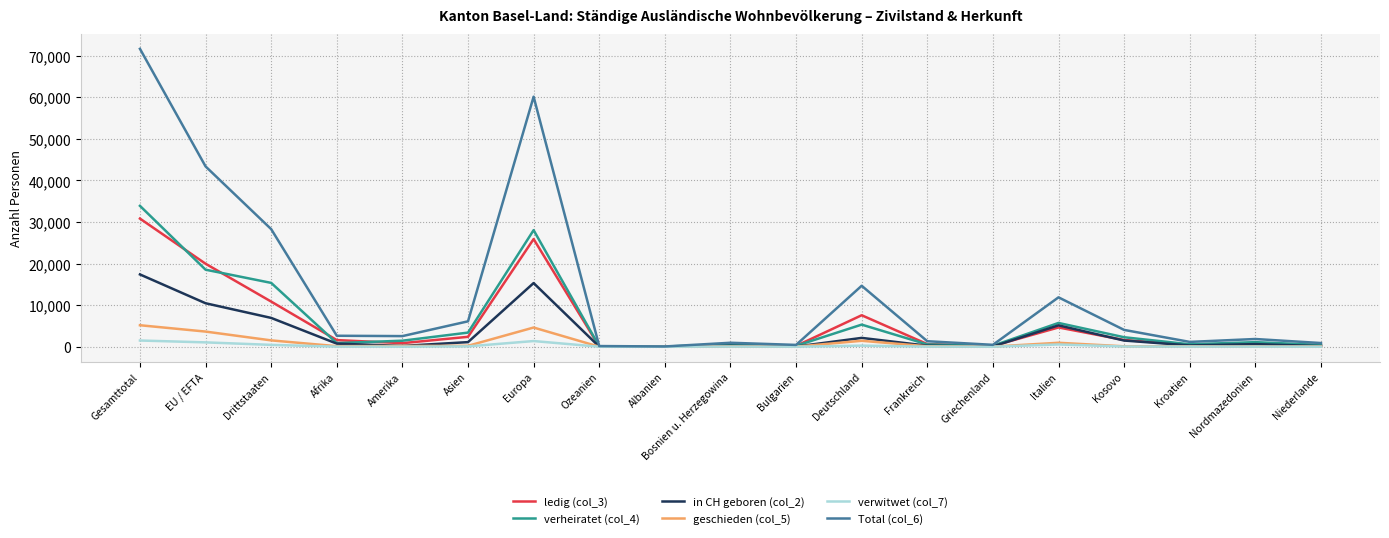

In ledig (col_3), how many points are higher than both neighbors (excluding endpoints)?

5